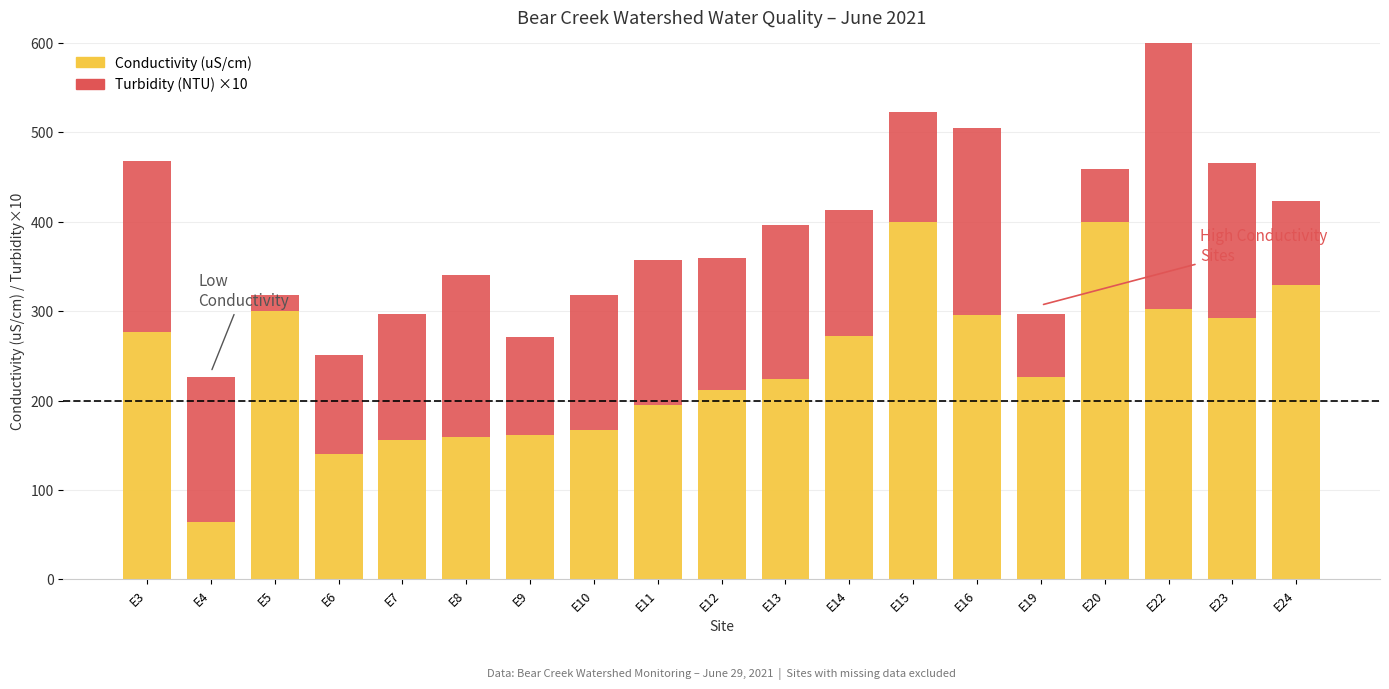

Reading left to right, extract all data points from this chart.

Conductivity (uS/cm): 277.0	64.0	300.7	140.2	155.7	159.6	162.0	167.2	195.3	211.7	224.1	271.8	399.9	295.5	226.5	399.6	302.2	291.9	329.2
Turbidity (NTU) ×10: 191.2	162.7	17.8	111.0	141.5	181.1	108.9	150.6	161.6	148.0	171.8	140.9	122.6	209.0	70.2	59.1	375.0	173.4	93.7